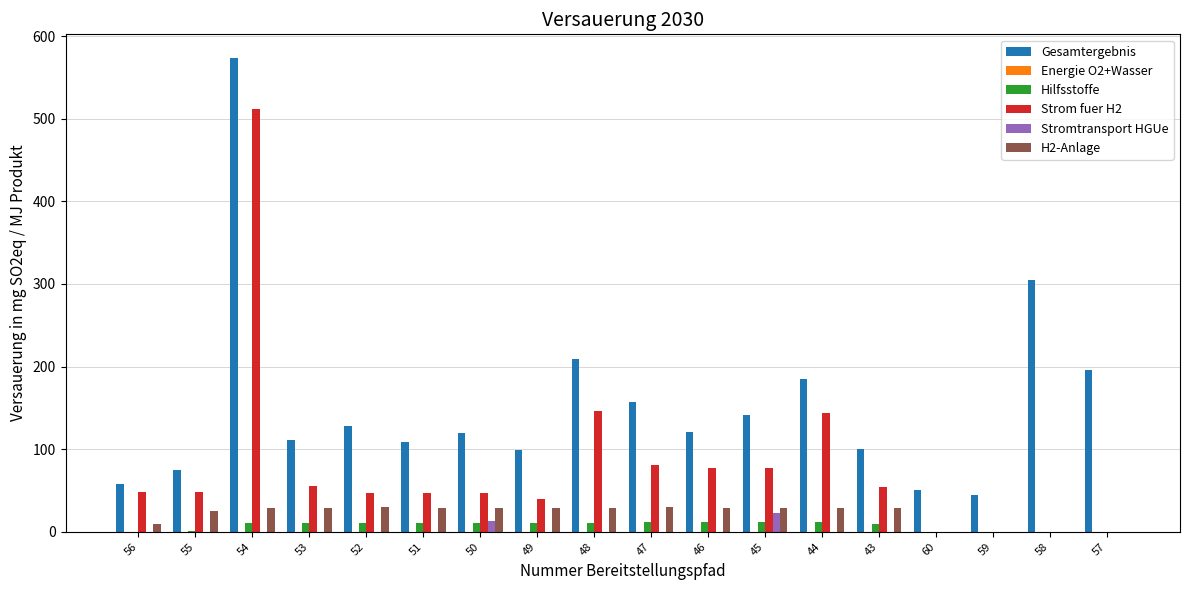

The Stromtransport HGUe series shows 0.0 at 59. True or false?

True